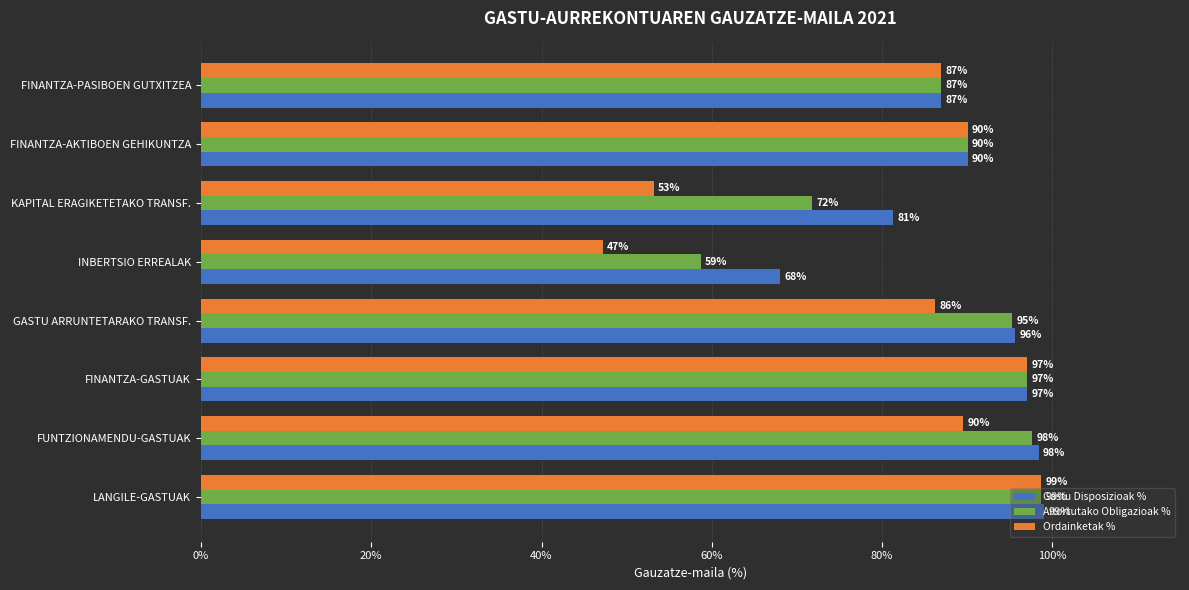

What are all the series names shown in the legend?

Gastu Disposizioak %, Aitortutako Obligazioak %, Ordainketak %